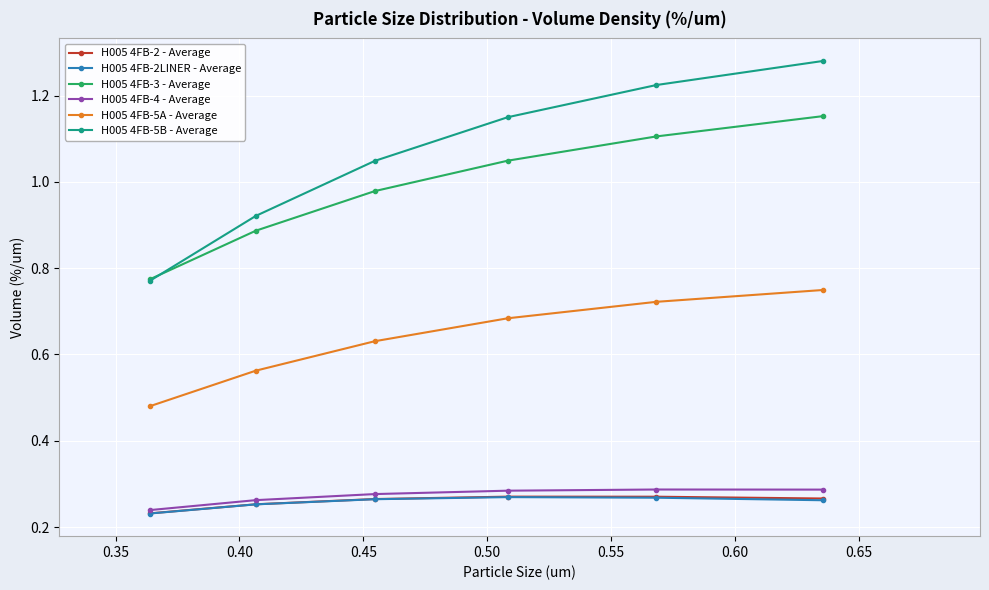

True or false: H005 4FB-2 - Average has more than 2 points higher than both neighbors.

False